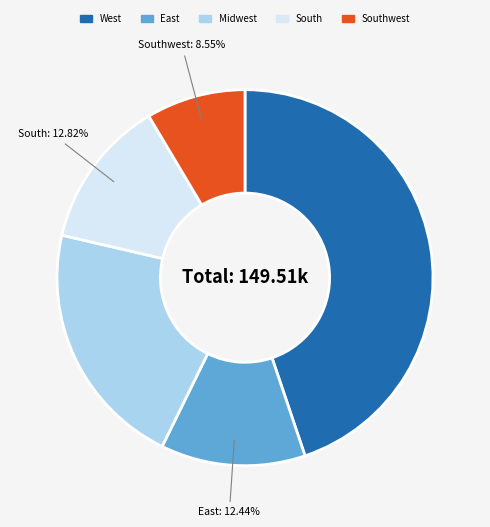

Is there a majority slice in this chart?

No